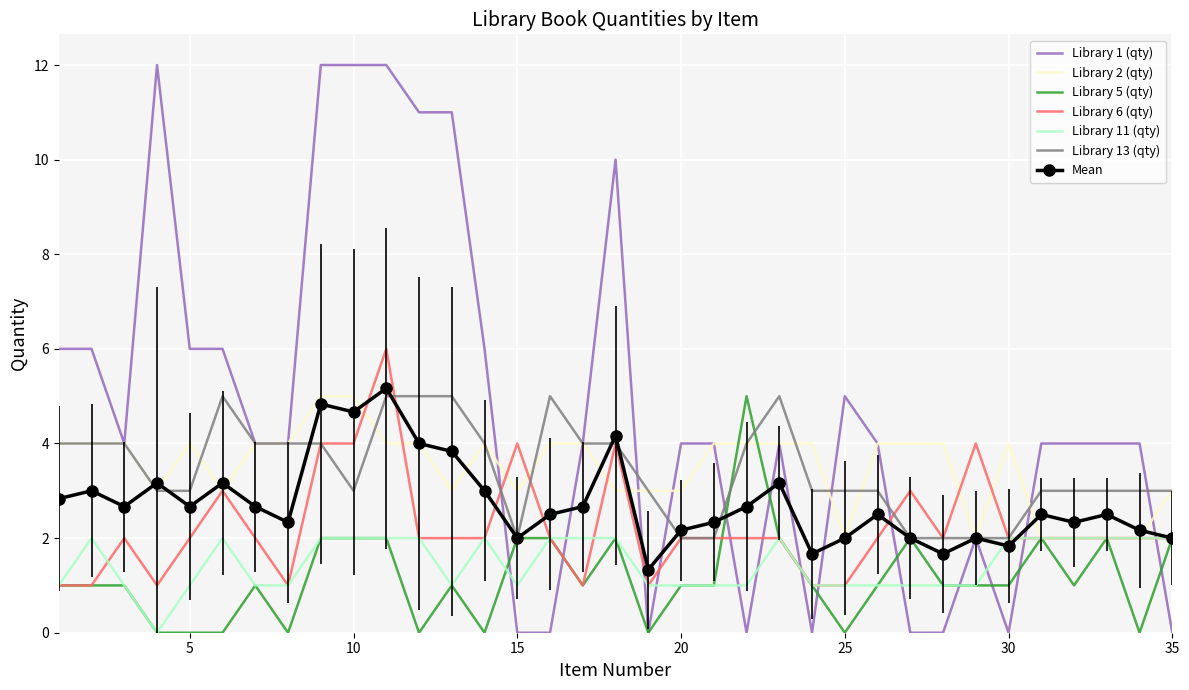

After their last crossing, which series has the higher values: Library 1 (qty) or Library 11 (qty)?

Library 11 (qty)